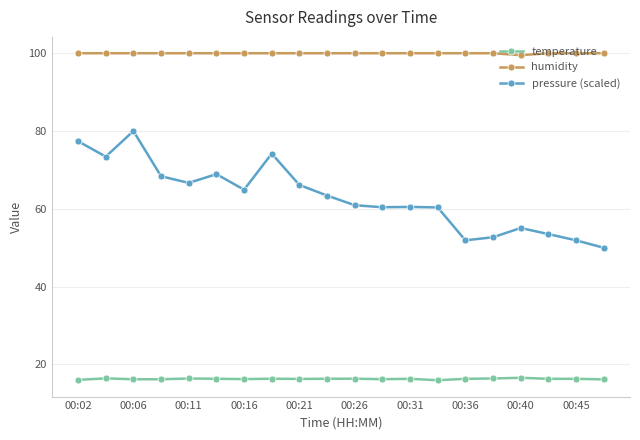

True or false: temperature has more than 2 interior local peaks.

True